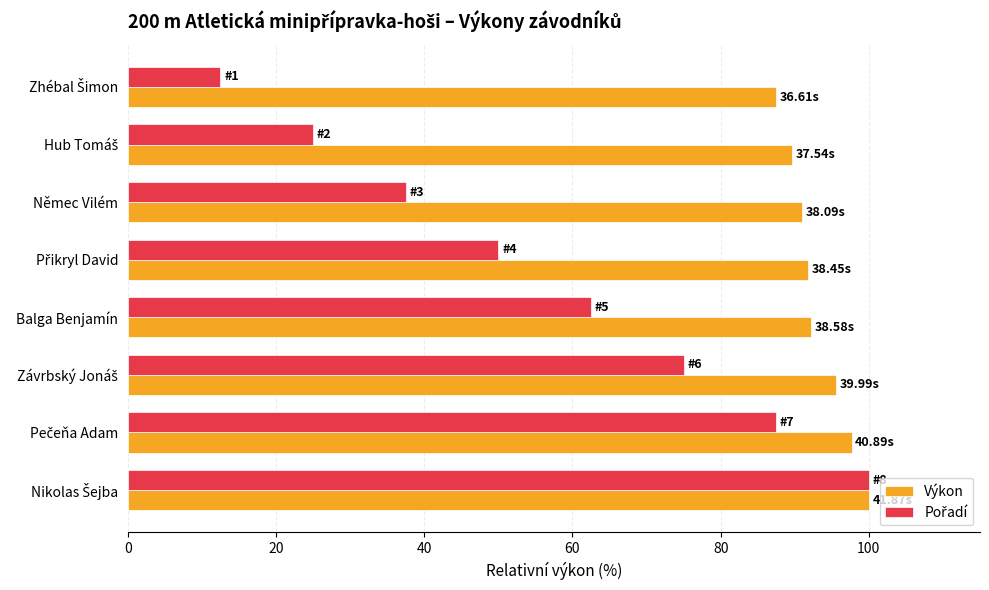

At how many categories does at least one series exceed 23?

8